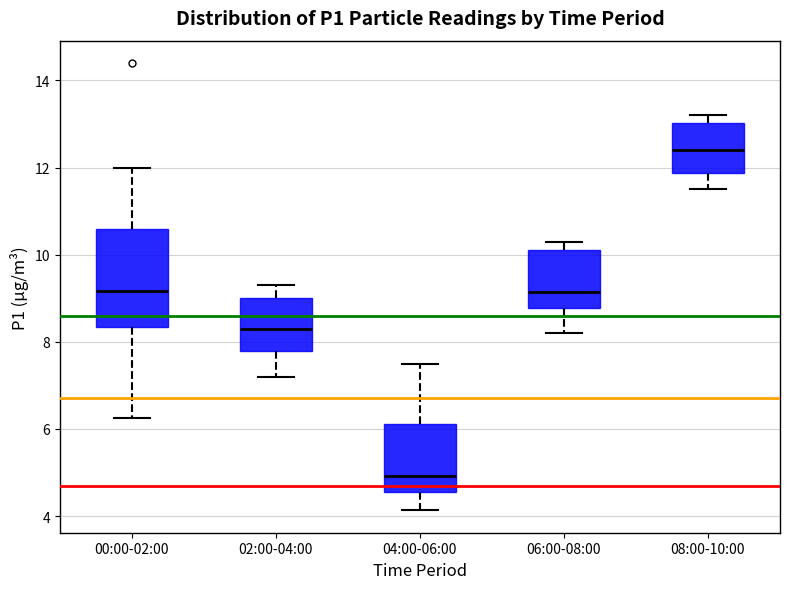

Which box's median line is the highest?

08:00-10:00